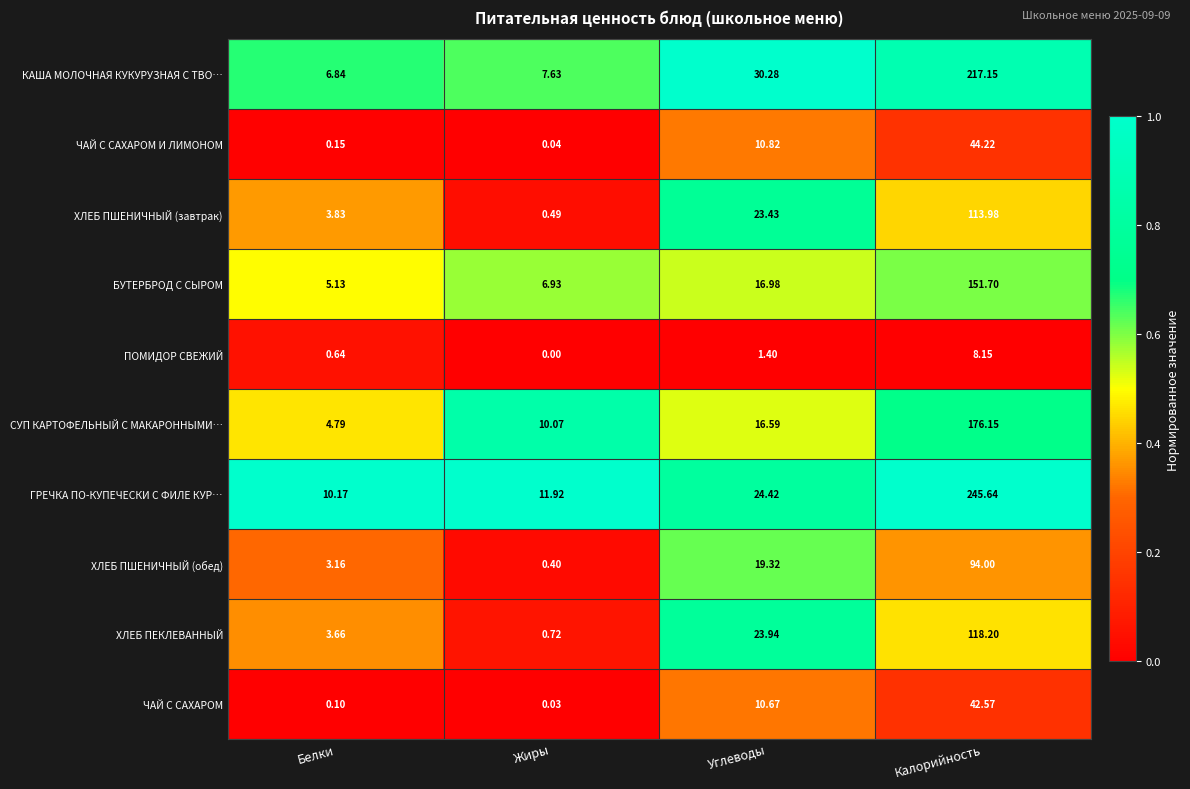

Where is ЧАЙ С САХАРОМ И ЛИМОНОМ nearest to the value 22?

Углеводы